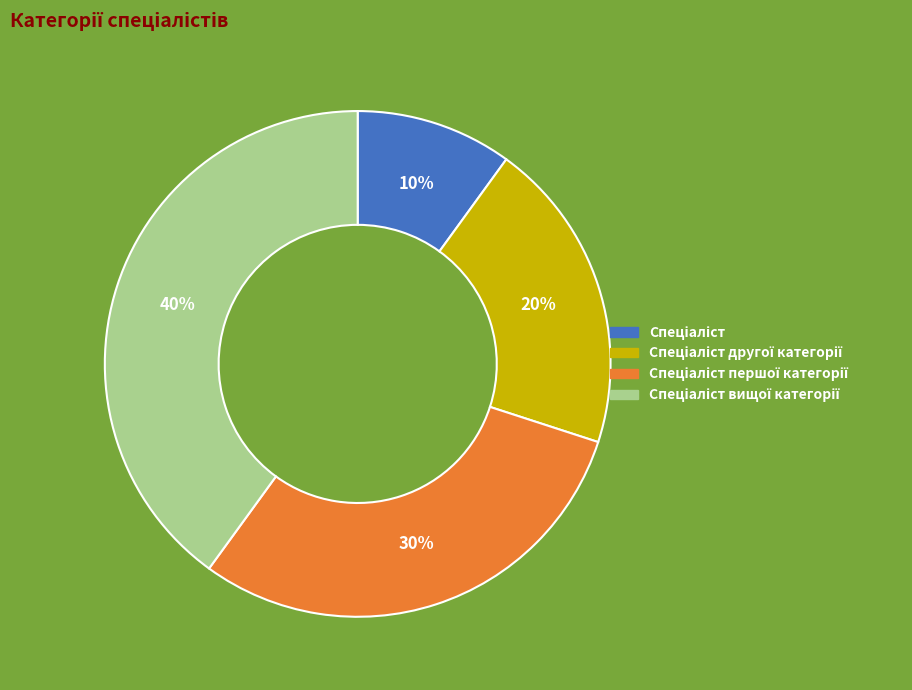

To the nearest percent, what is the average slice percentage?

25%